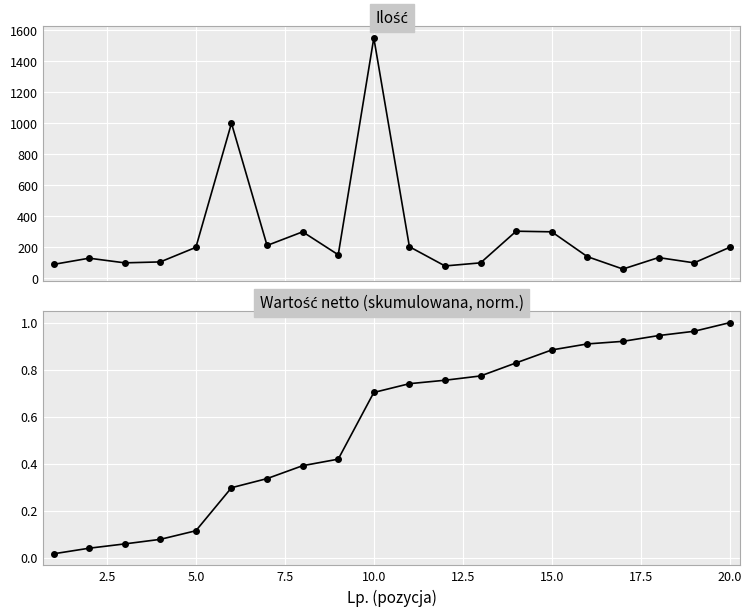

What is the greatest value displayed?

1550.0